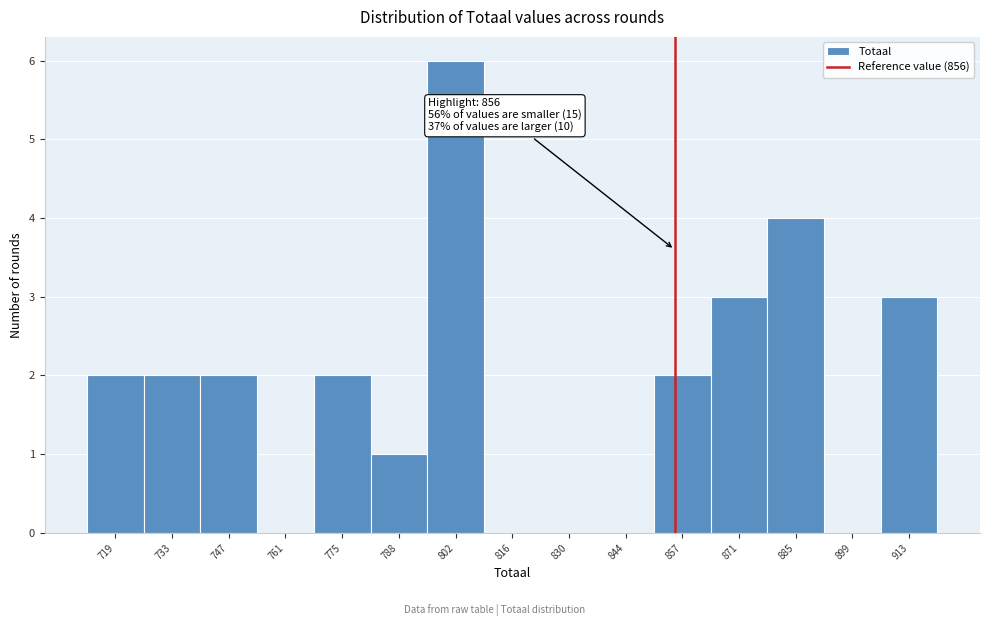

Which range on the x-axis has the tallest bar?

795.8 to 809.6